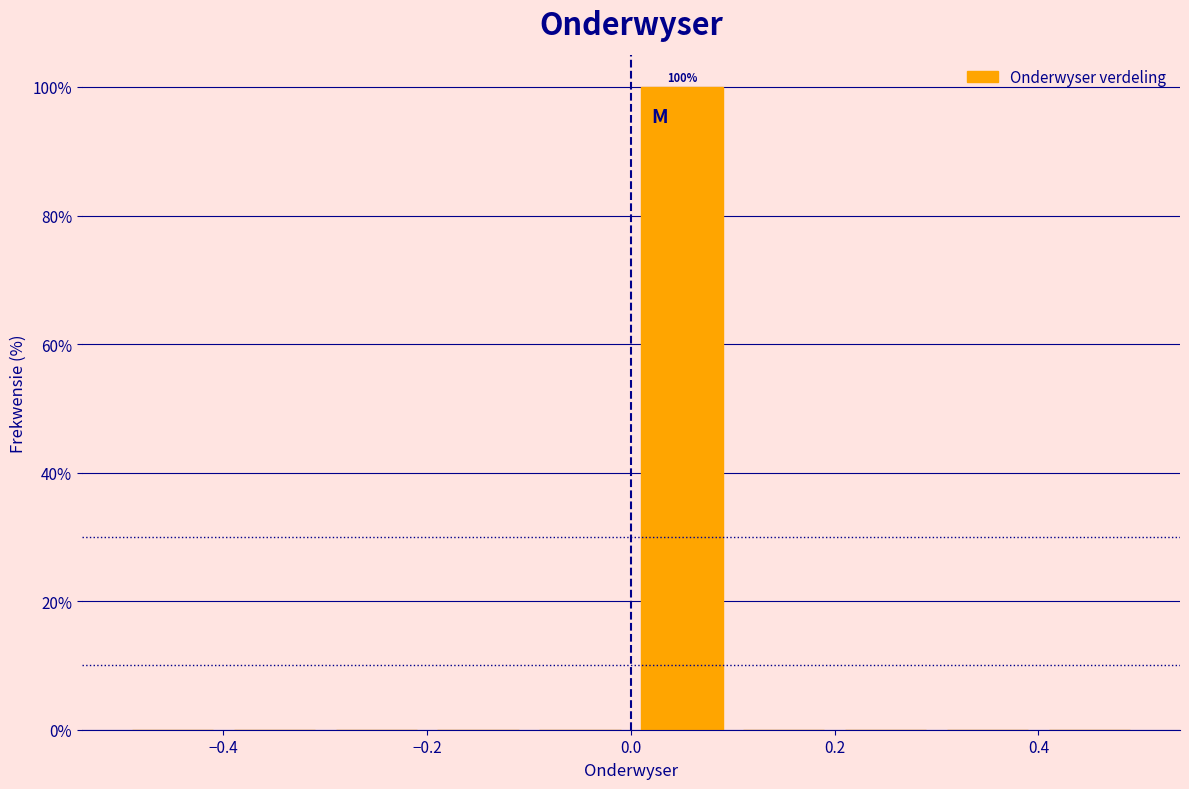

Over which range of the x-axis is the bar tallest?

0.0 to 0.1